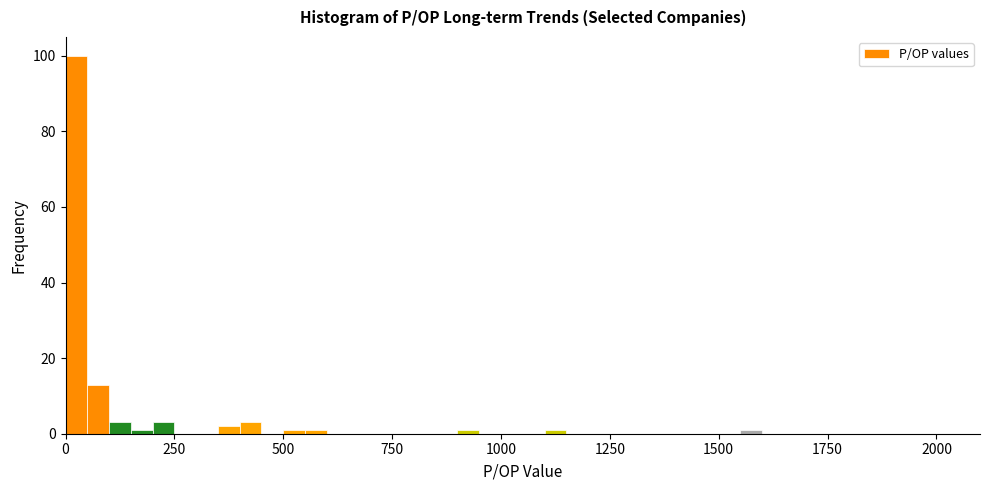

Read against the x-axis, roughly where is the centre of the tallest bar?

50